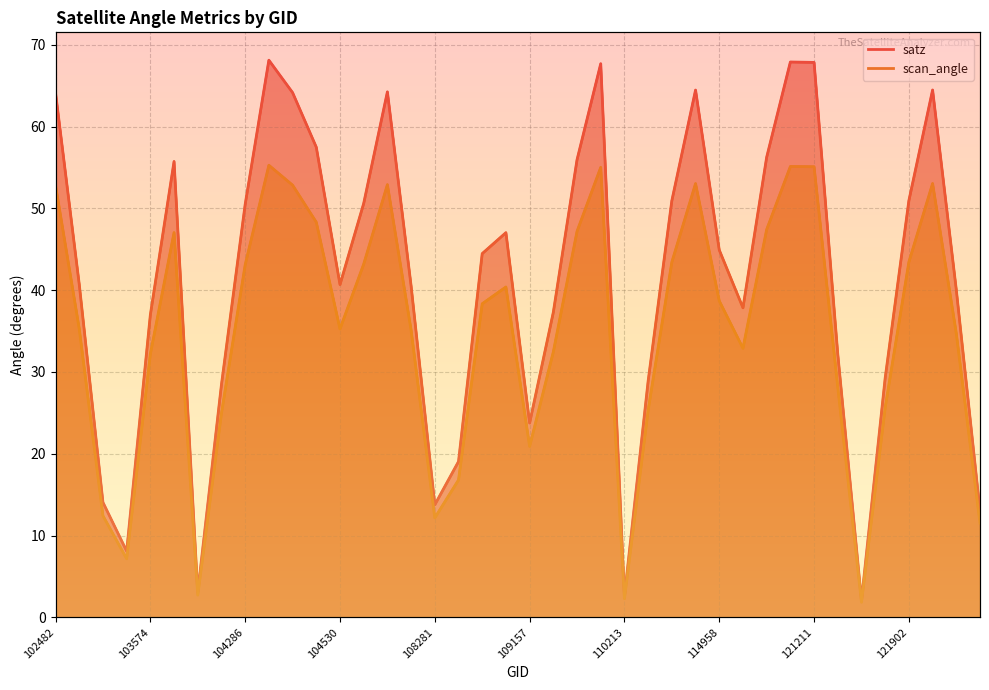

Where does the satz series first go above 44?

102482